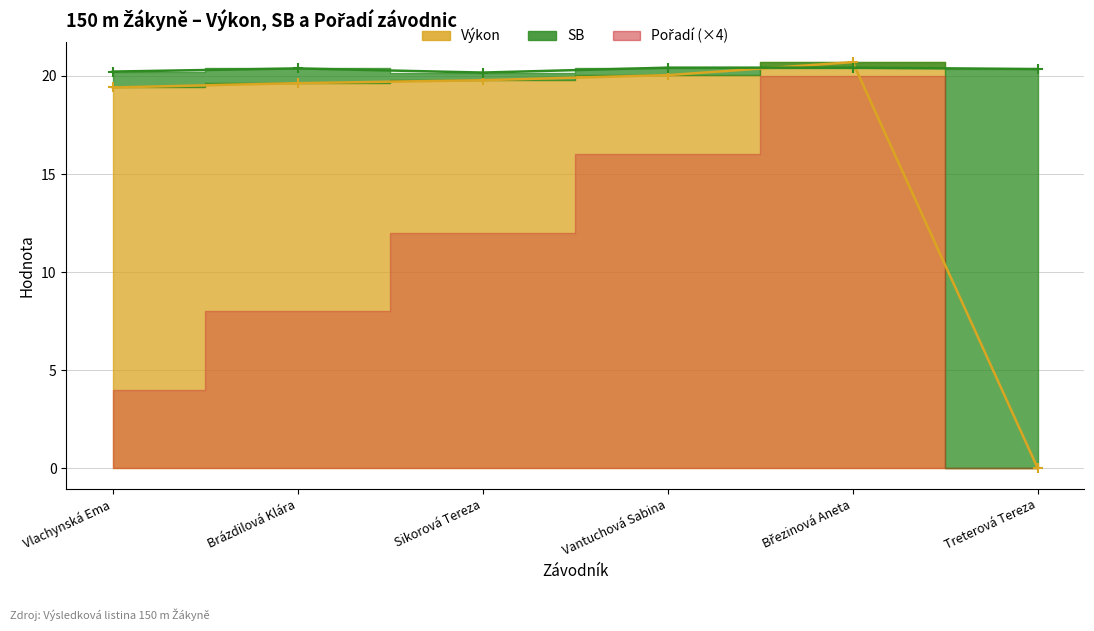

What position from the left is Sikorová Tereza?

3